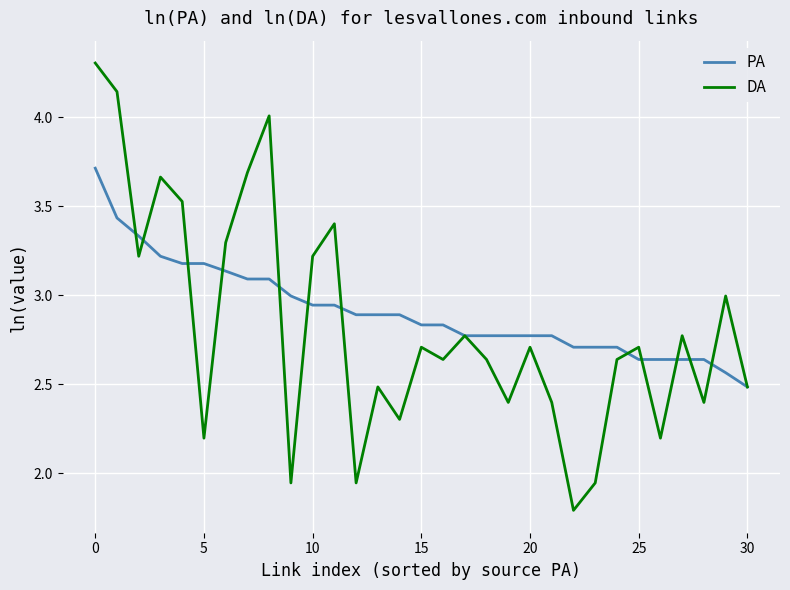

True or false: PA and DA intersect in this chart.

True